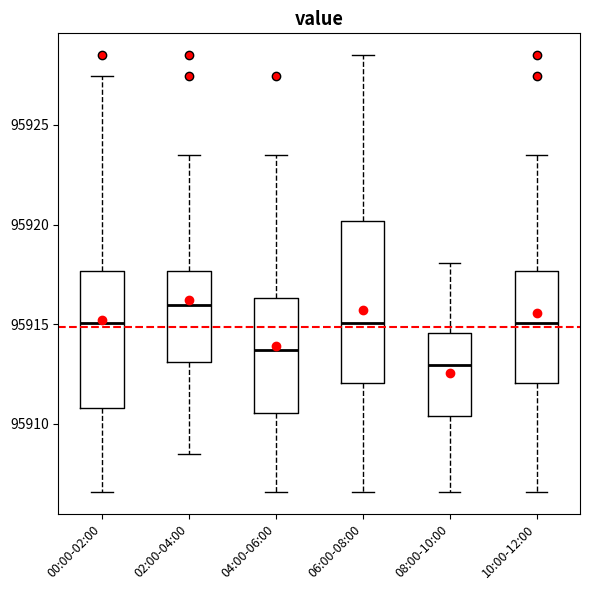

Where does the lower whisker of the box for 02:00-04:00 end on the y-axis? The values are not printed on the chart, so give them approximately, as read against the axis.

95908.5